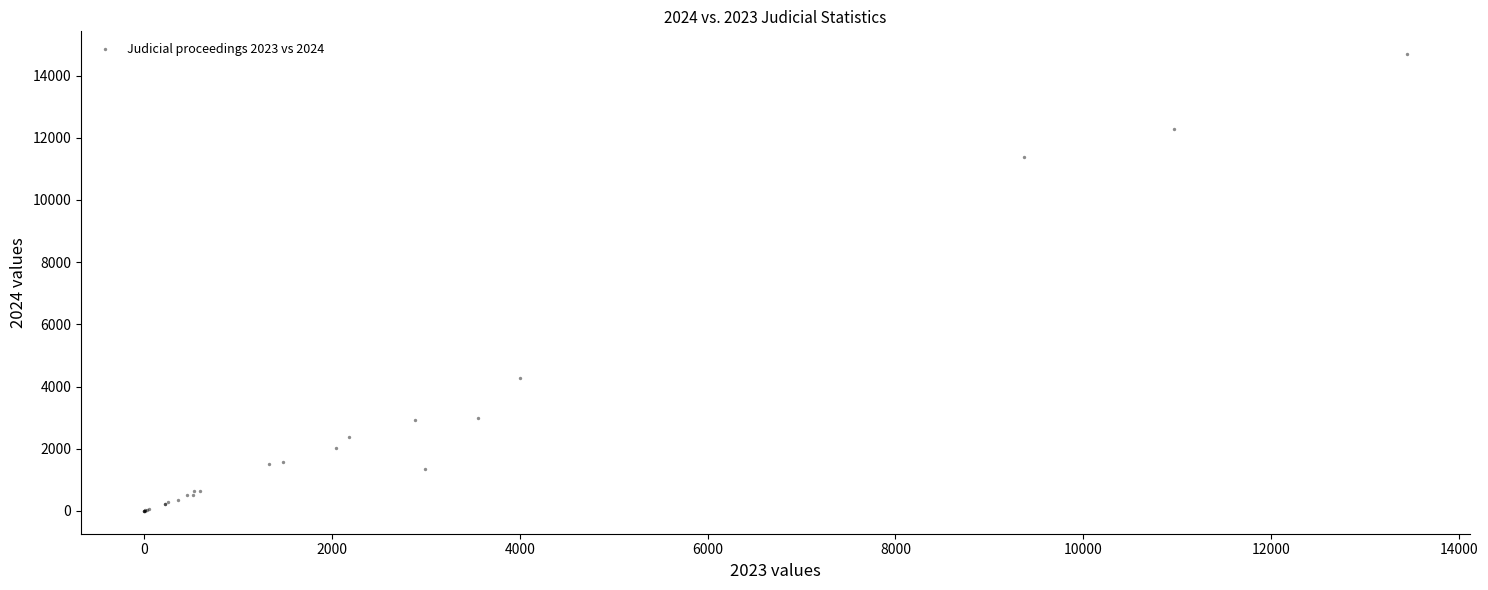

What Y value in the scatter plot is closest to 7344?

4267